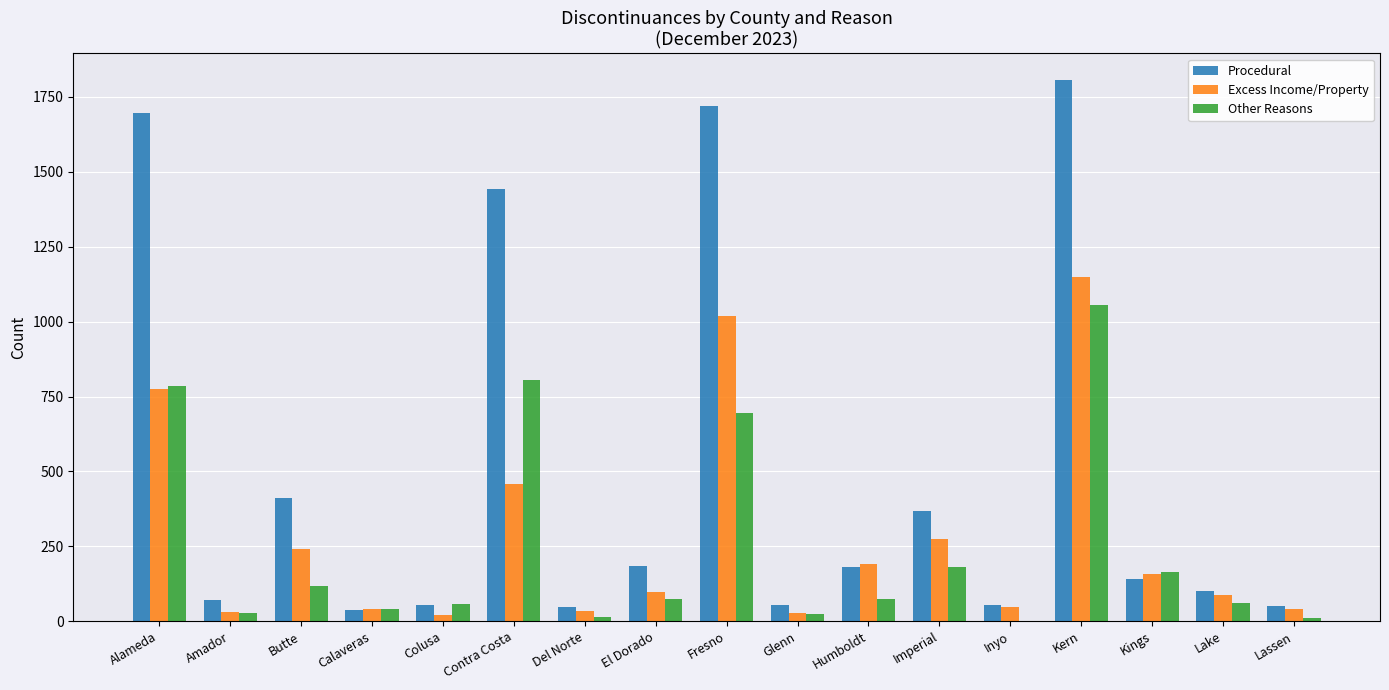

True or false: Procedural has a value of 1720 at Fresno.

True